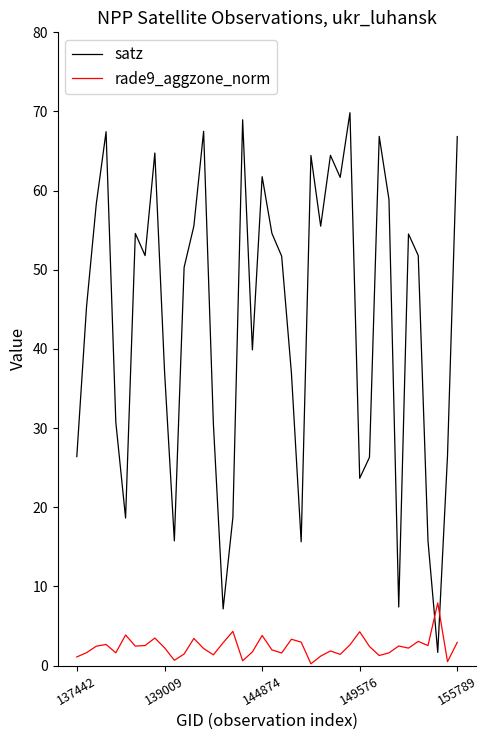

True or false: satz and rade9_aggzone_norm cross at least once.

True